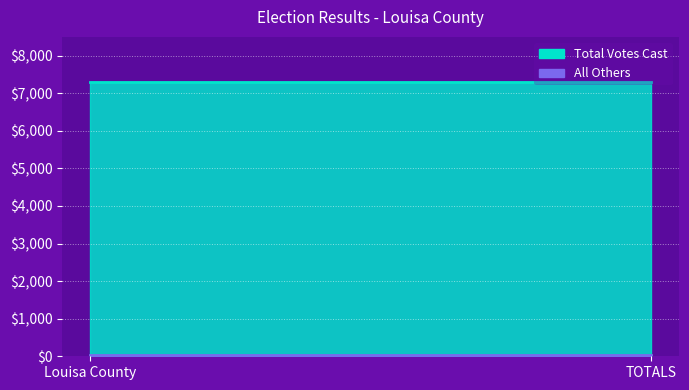

Rank the categories by All Others value from highest to lowest.

Louisa County, TOTALS